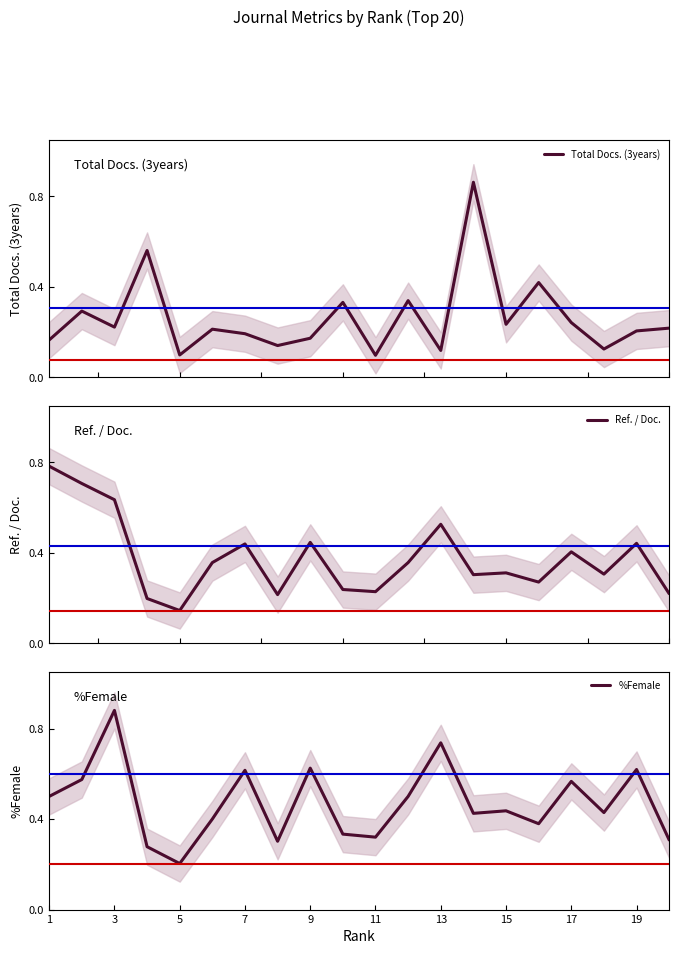

What is the label of the 20th point from the right?

1